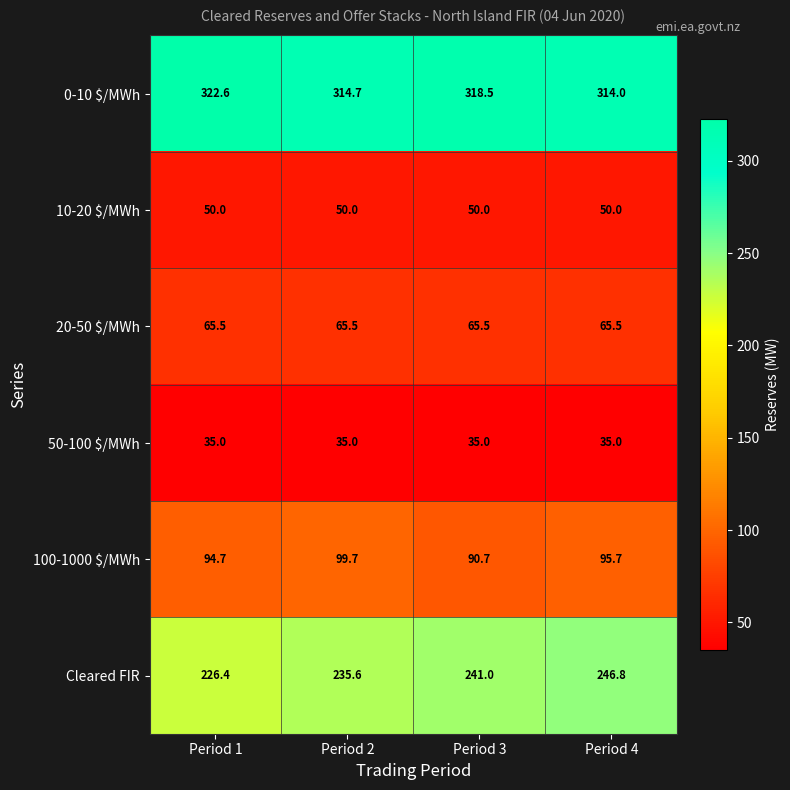

At which category is the sum across all series the highest?

Period 4